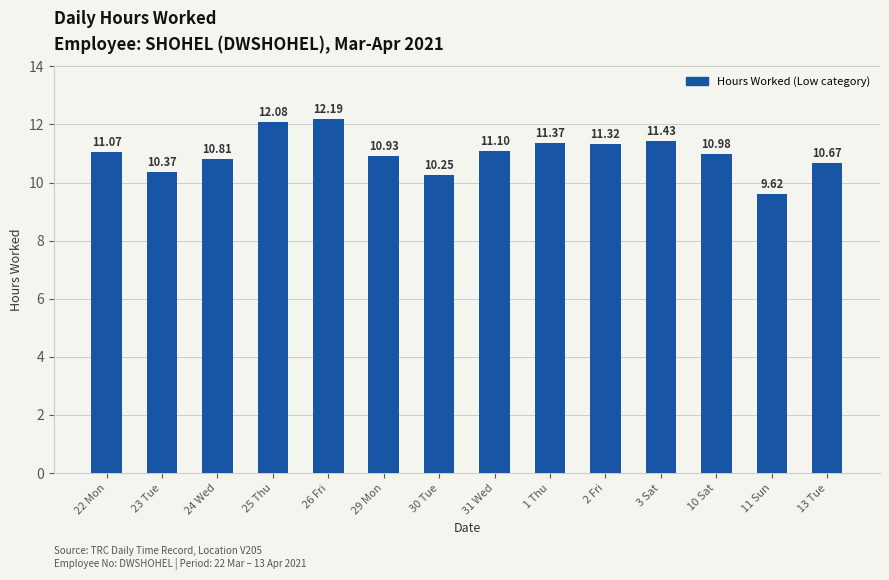

What is the sum of all values?

154.2